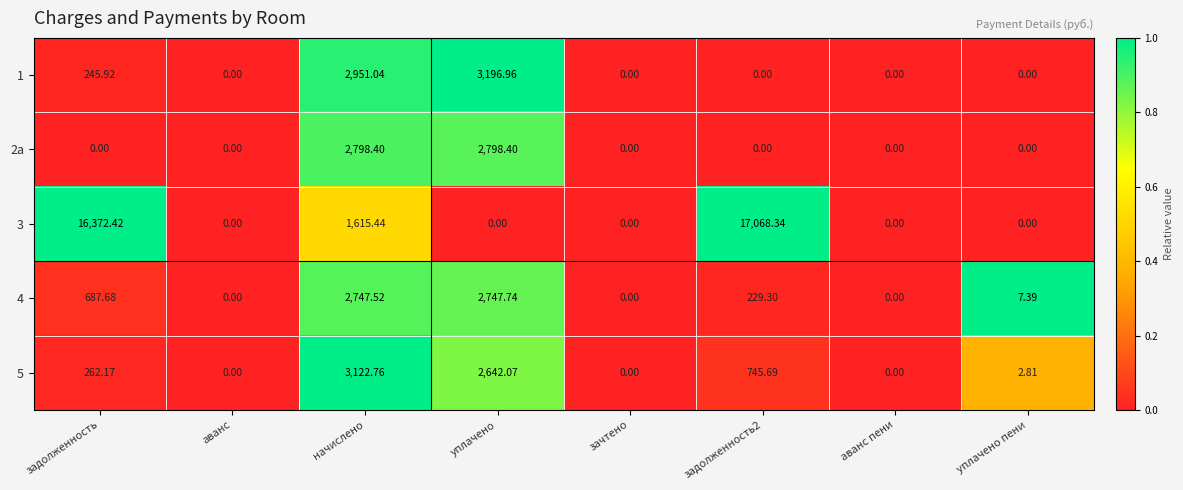

Where does the 5 series first go above 262?

задолженность